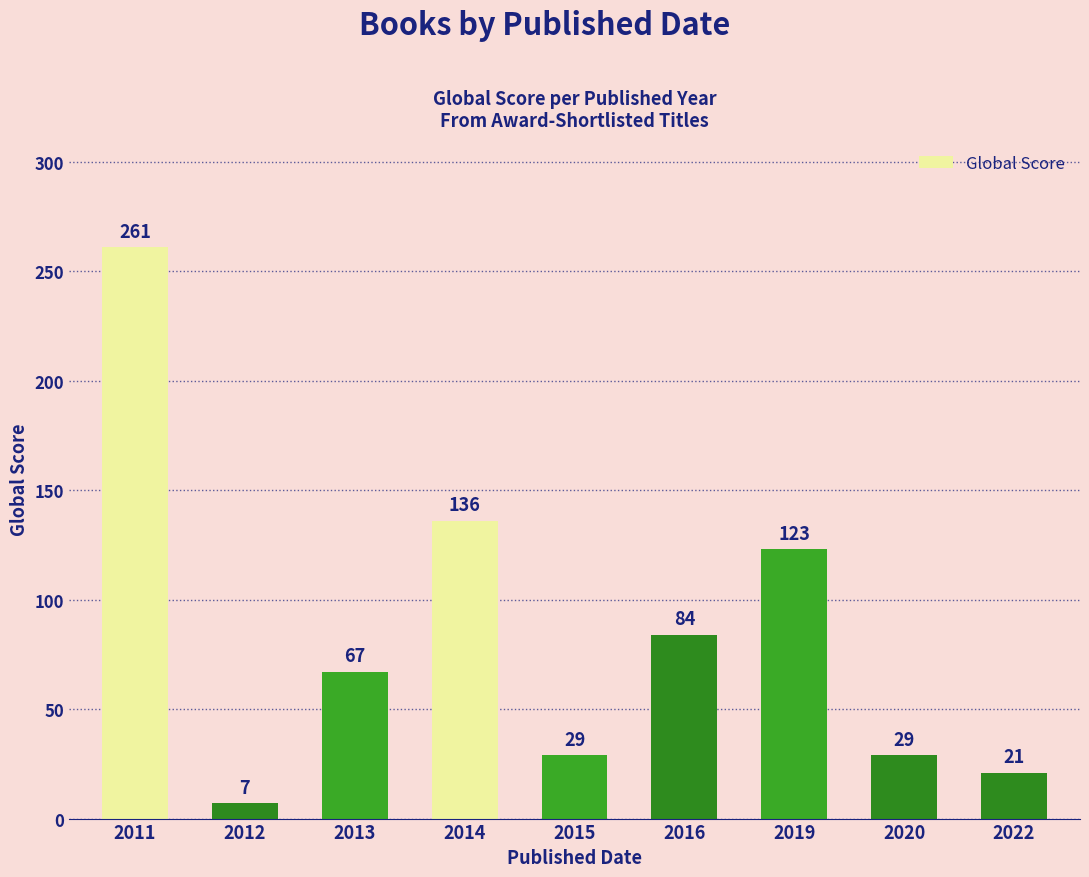

Between 2019 and 2022, which is larger?

2019